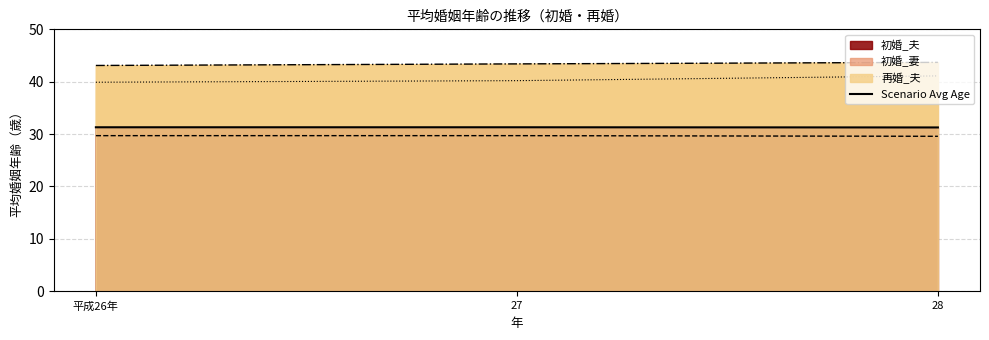

The value of 再婚_夫 at 27 is 43.4. True or false?

True